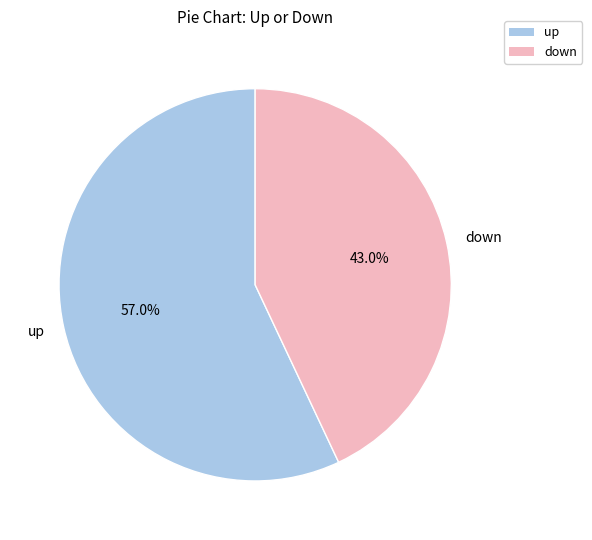

The down slice represents 53% of the pie. True or false?

False